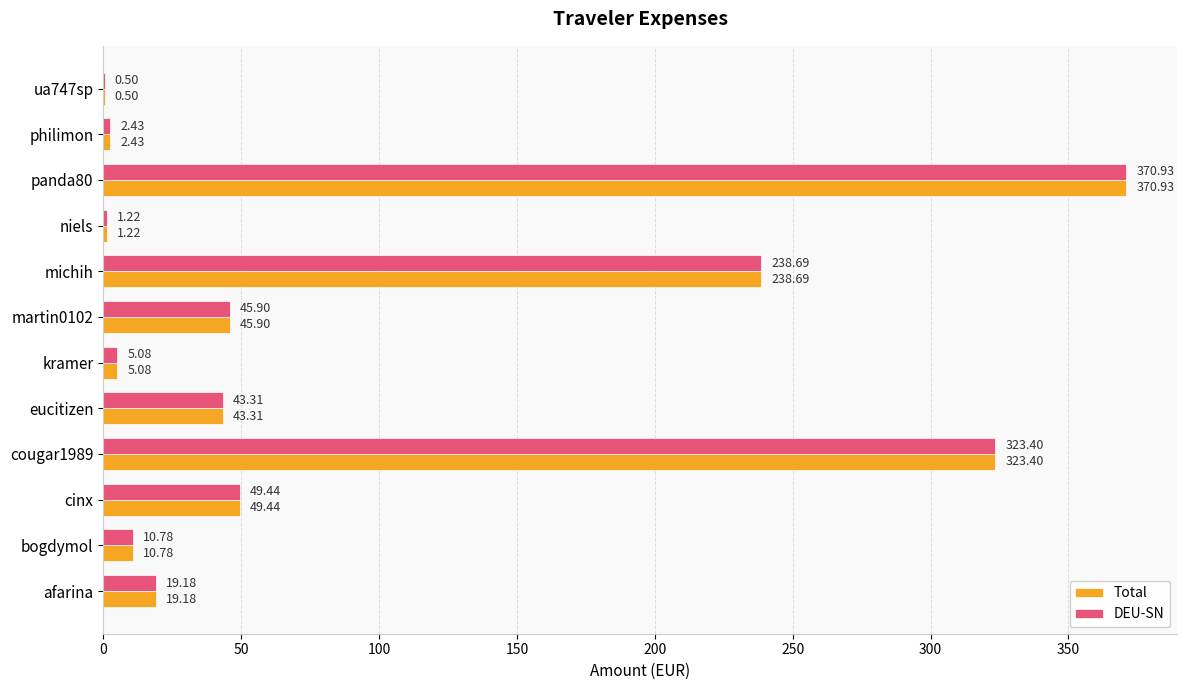

What is the total value across all series at panda80?

741.9